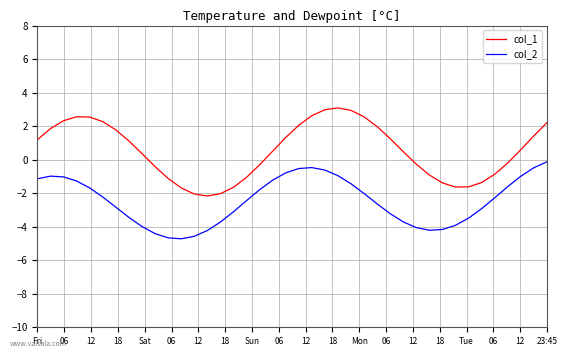

True or false: col_2 and col_1 cross at least once.

False